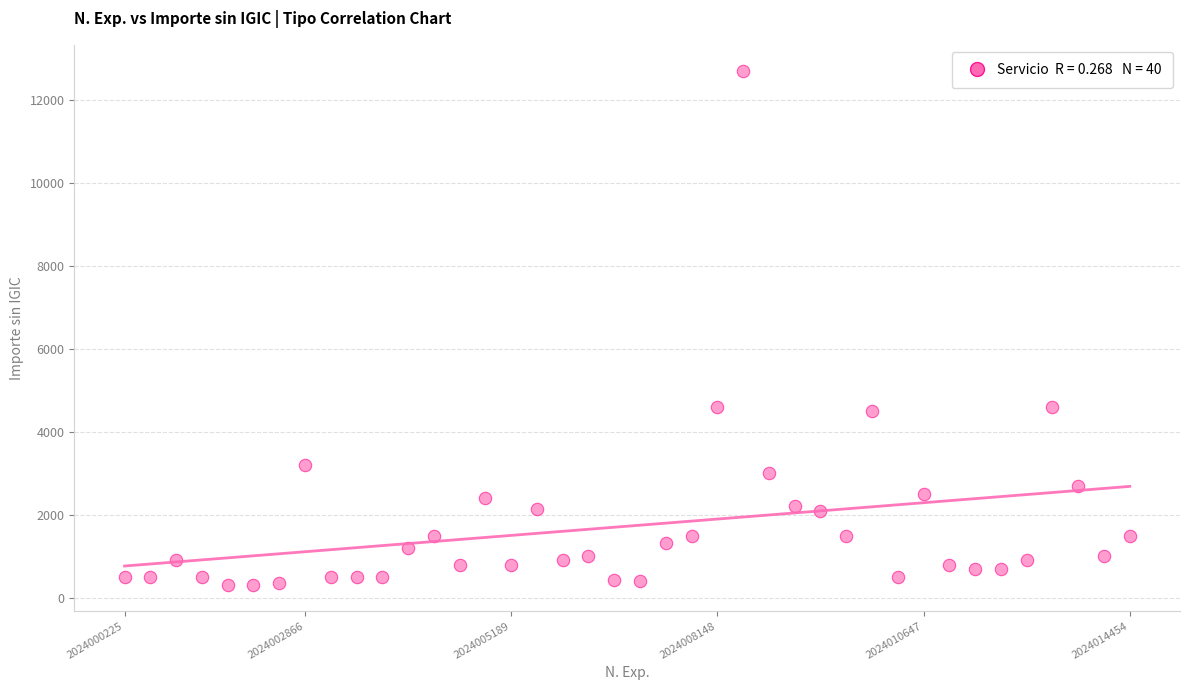

What is the range of Y values (max minus min)?

12400.0